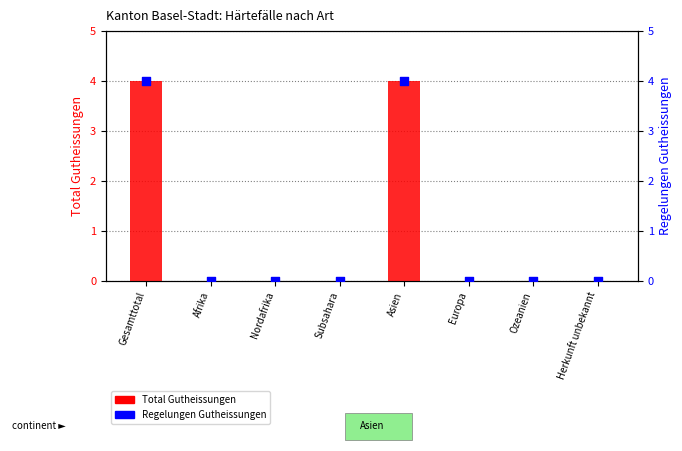

Is the value of Regelungen Gutheissungen at Asien greater than the value of Total Gutheissungen at Afrika?

Yes